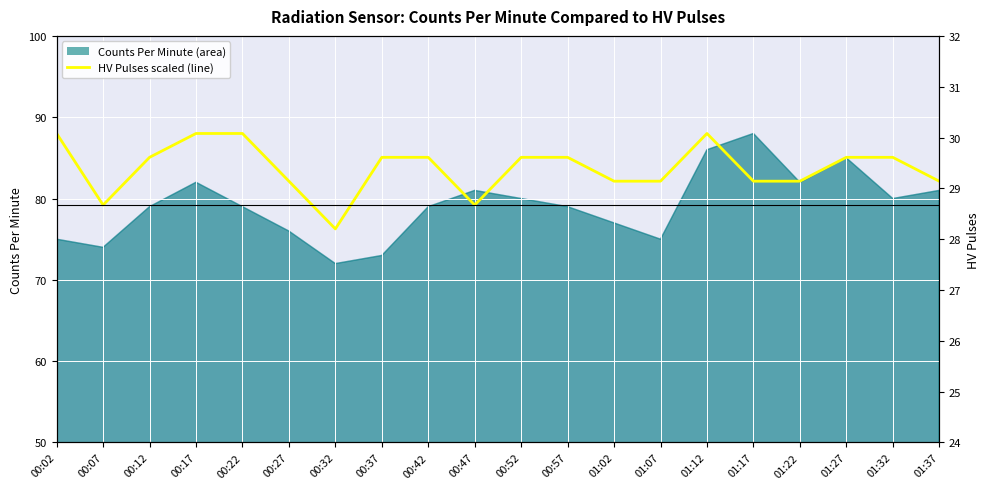

The value at 01:22 is 82.1. True or false?

True